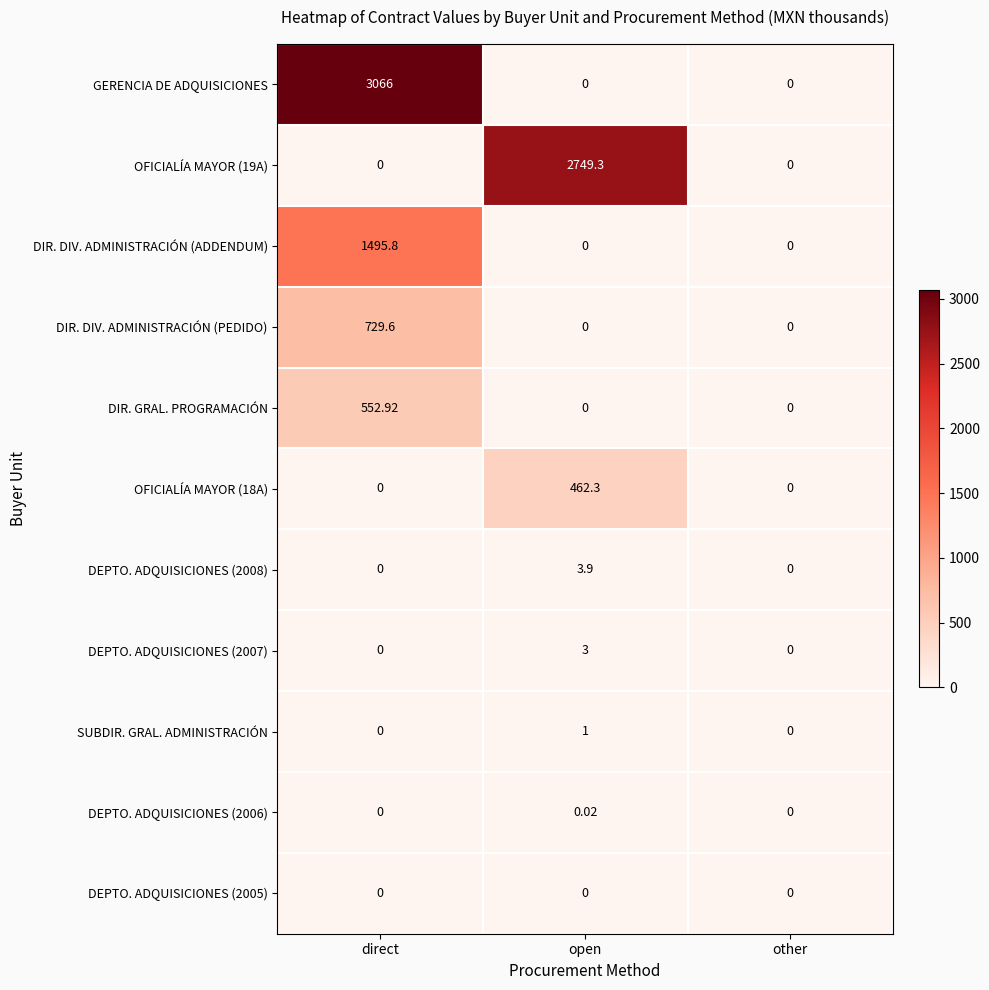

At which category is the sum across all series the highest?

direct